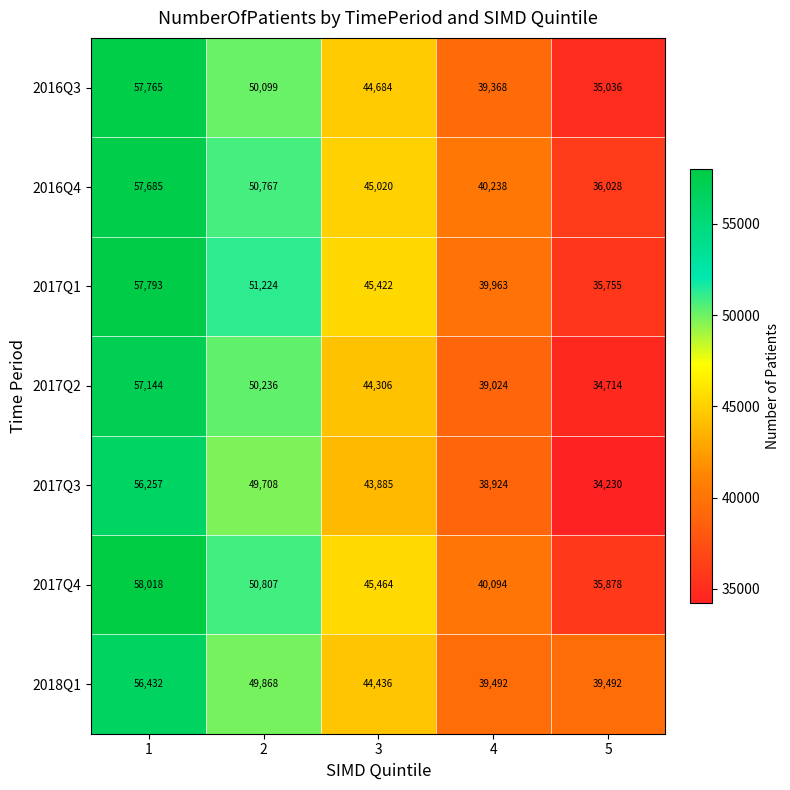

How many data points in 2017Q3 are less than 43885?

2